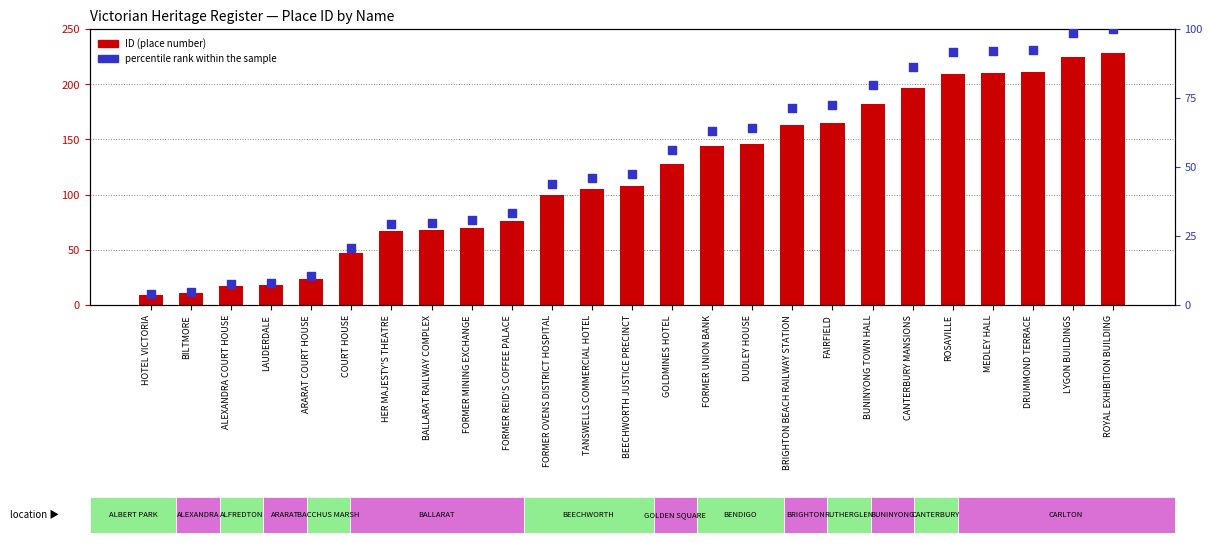

At which category is the sum across all series the highest?

ROYAL EXHIBITION BUILDING